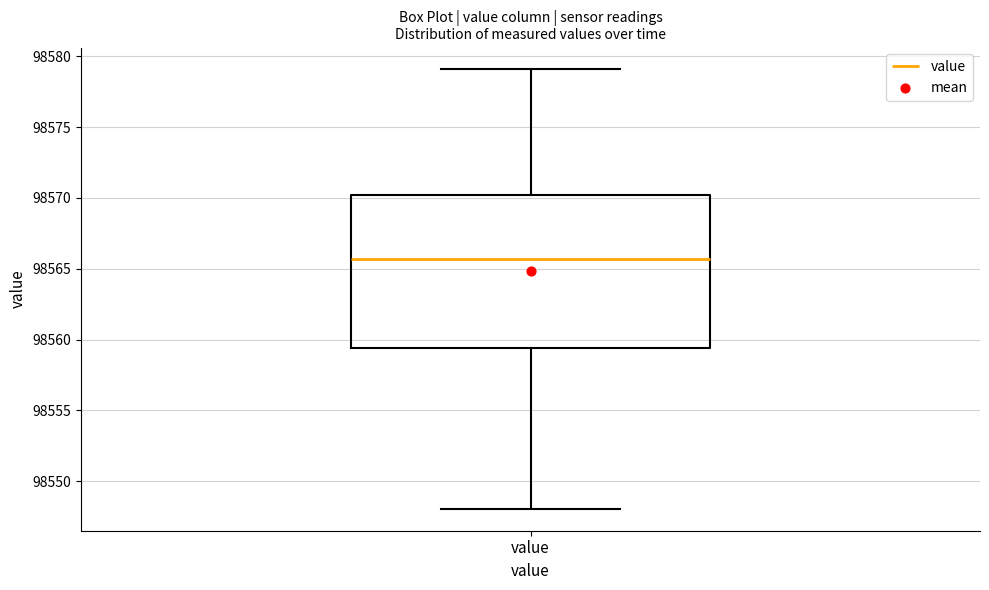

Where does the upper whisker of the box for value end on the y-axis? The values are not printed on the chart, so give them approximately, as read against the axis.

98579.0